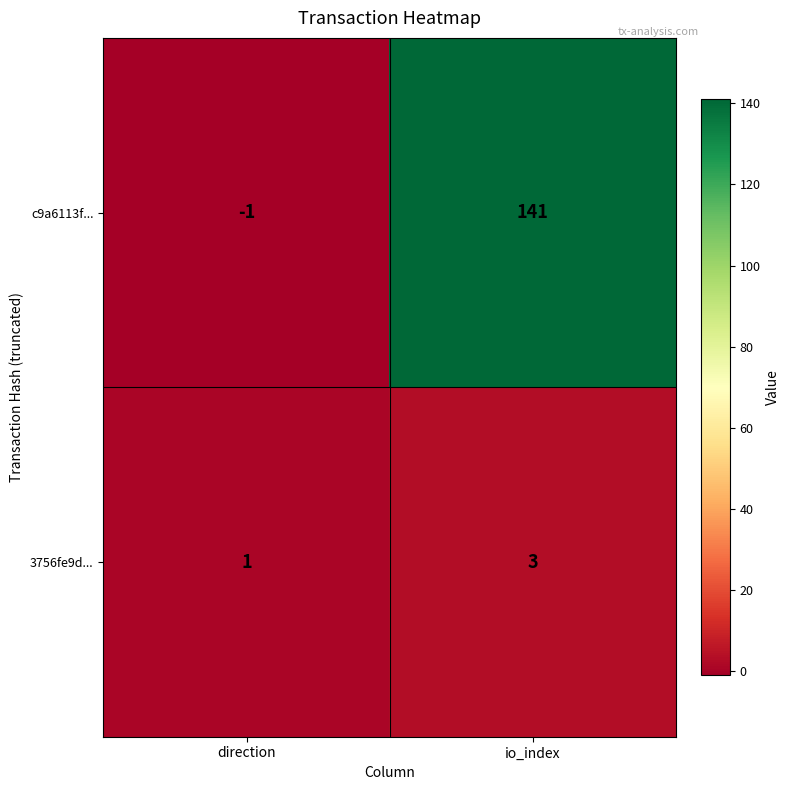

Which series has the widest spread of values?

c9a6113f...